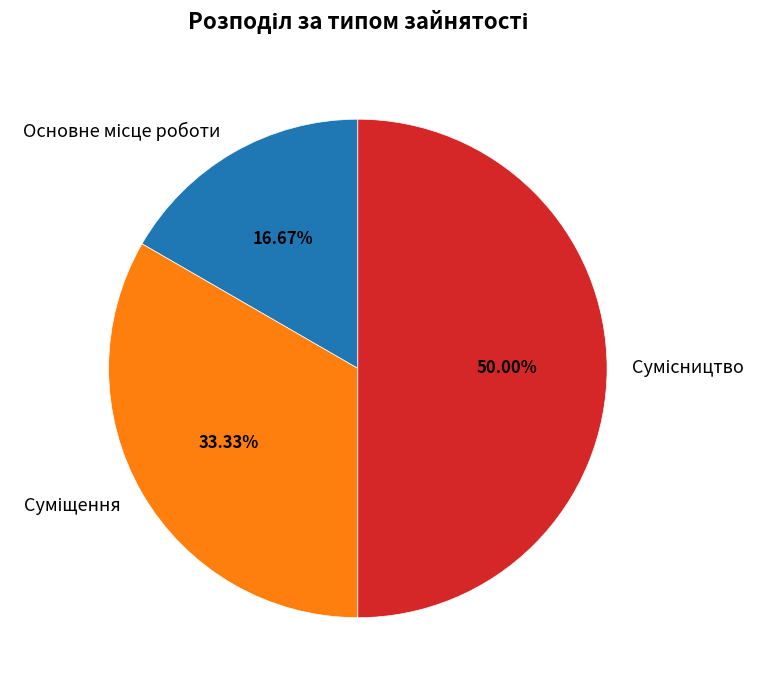

To the nearest percent, what portion does Основне місце роботи represent?

17%